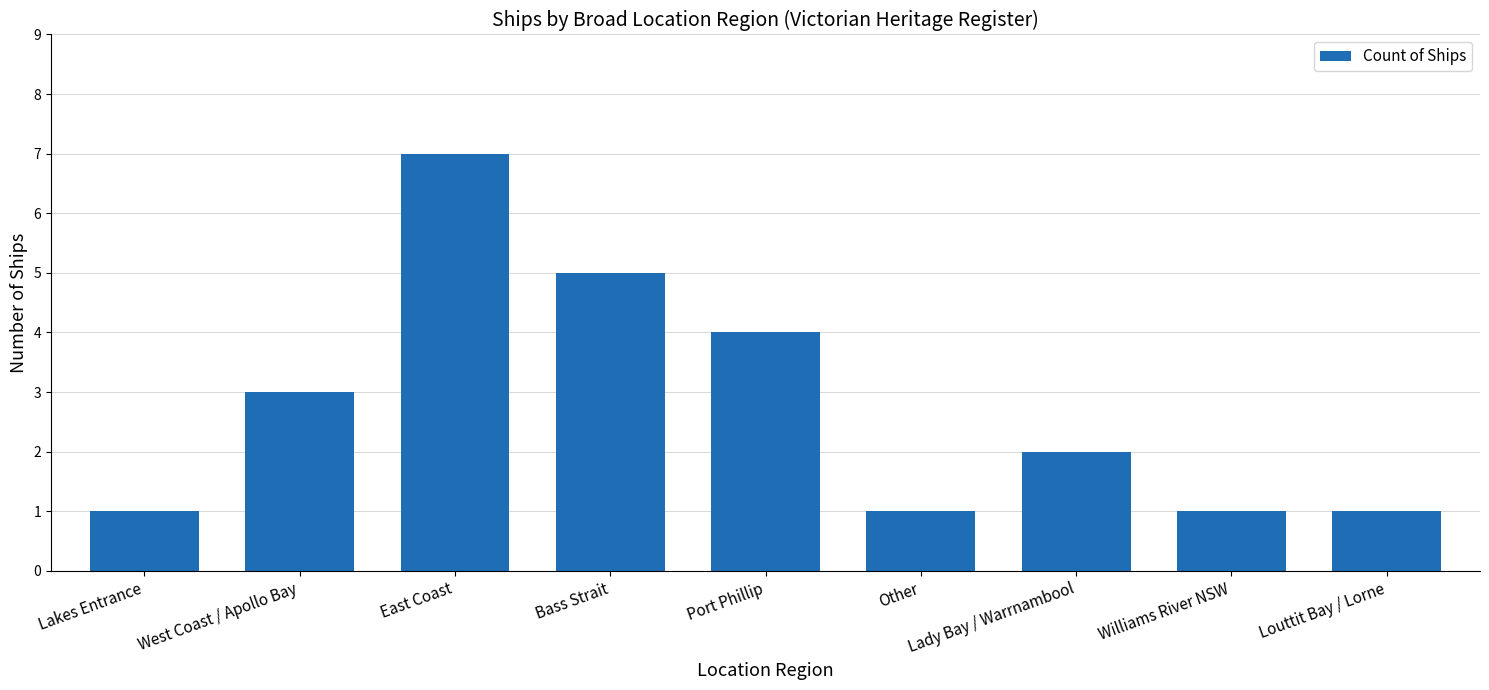

What is the sum of the values at Lady Bay / Warrnambool and East Coast?

9